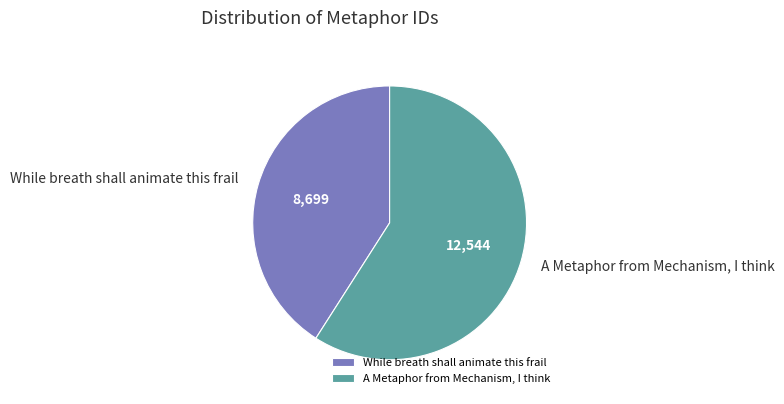

How many segments does this pie chart have?

2